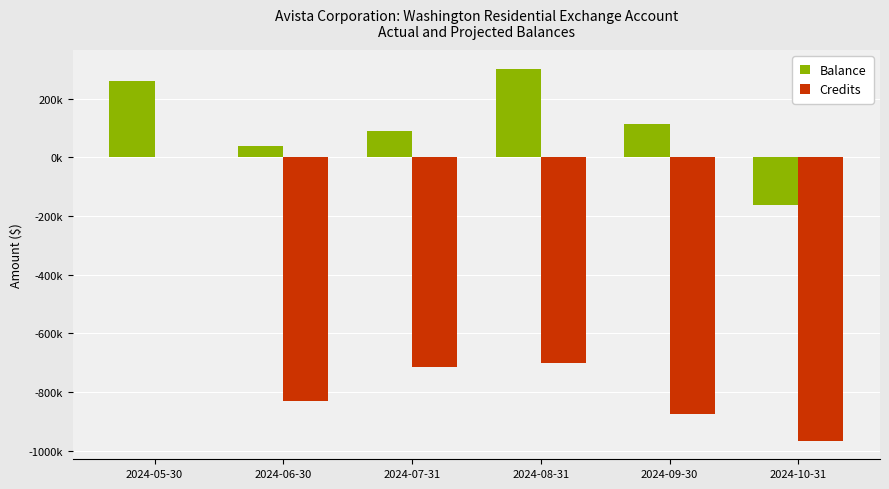

What are all the series names shown in the legend?

Balance, Credits